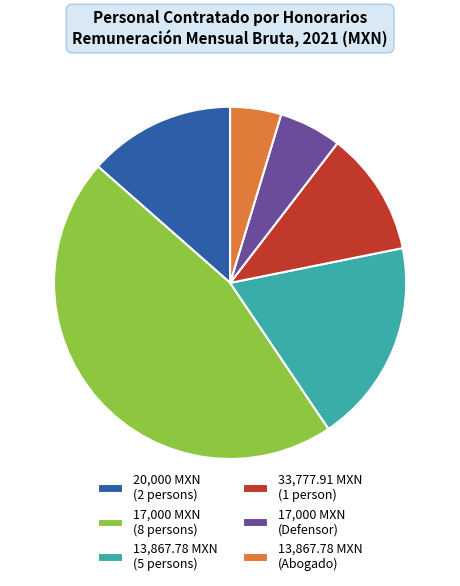

Which category has the smallest portion of the pie?

13,867.78 MXN (Abogado)